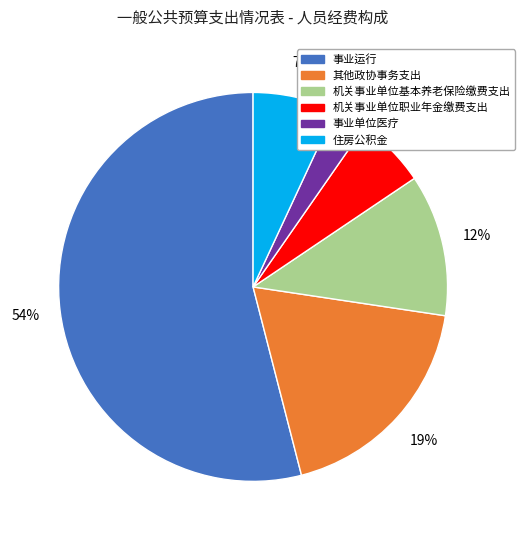

The 事业运行 slice represents 46% of the pie. True or false?

False